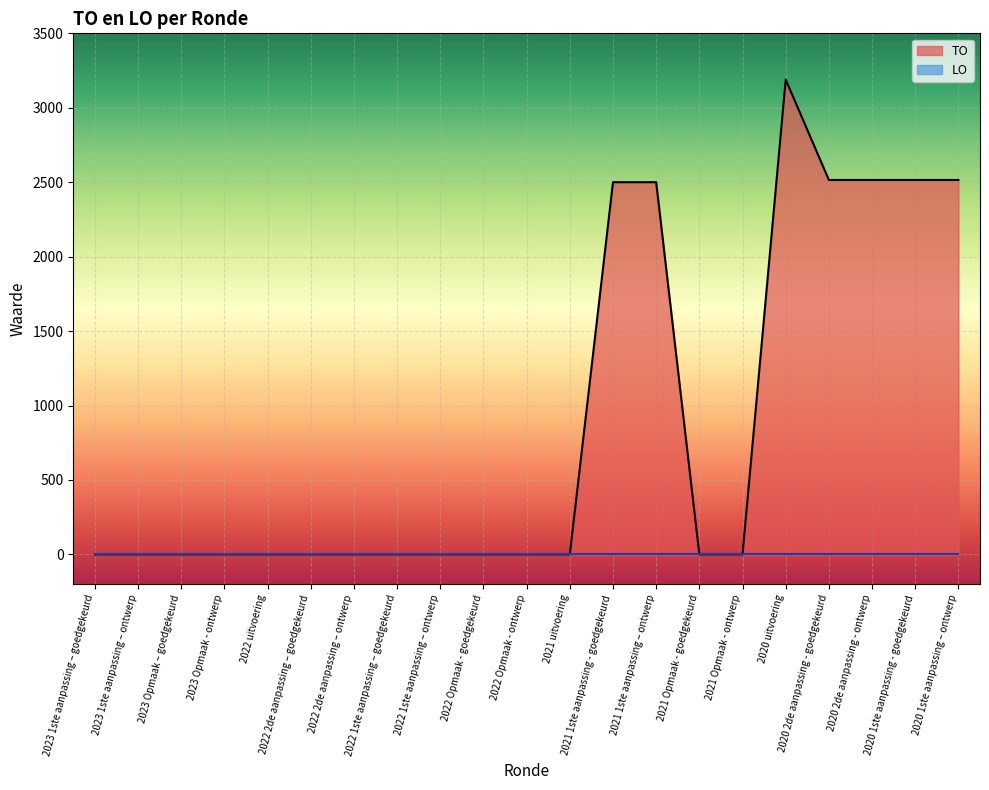

What is the greatest value displayed?

3189